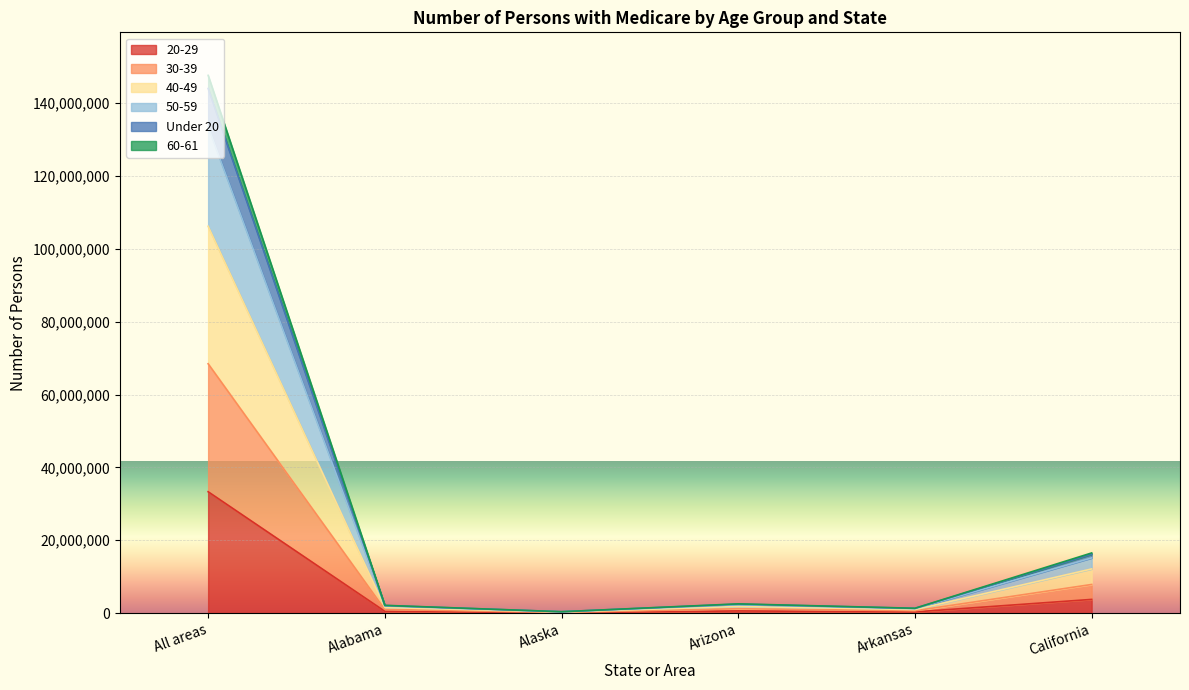

How many lines are shown in the chart?

6